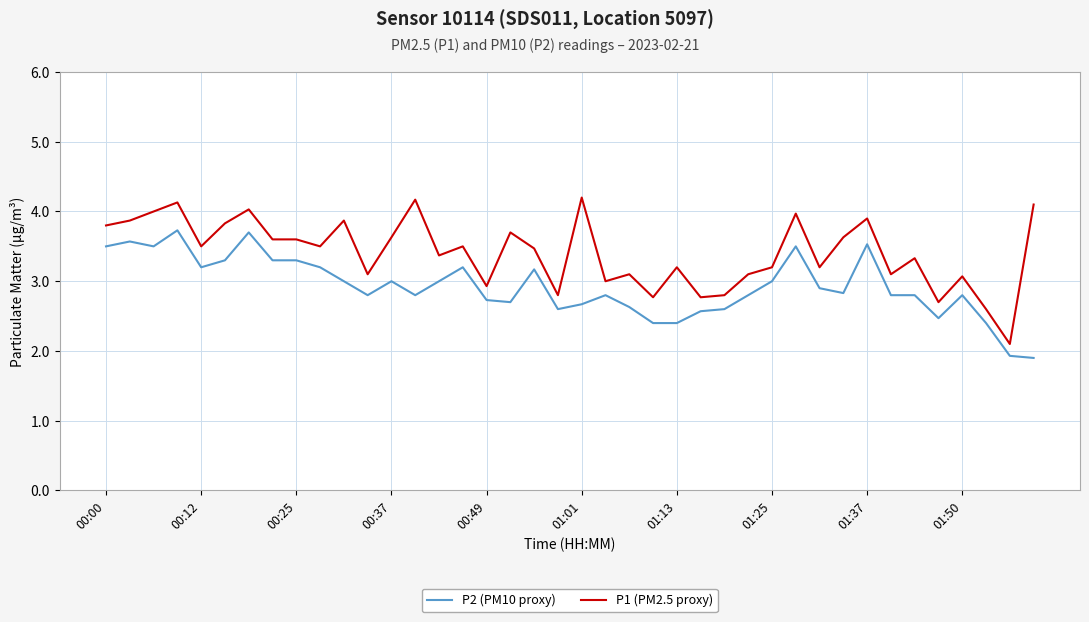

What is the smallest value displayed?

1.9